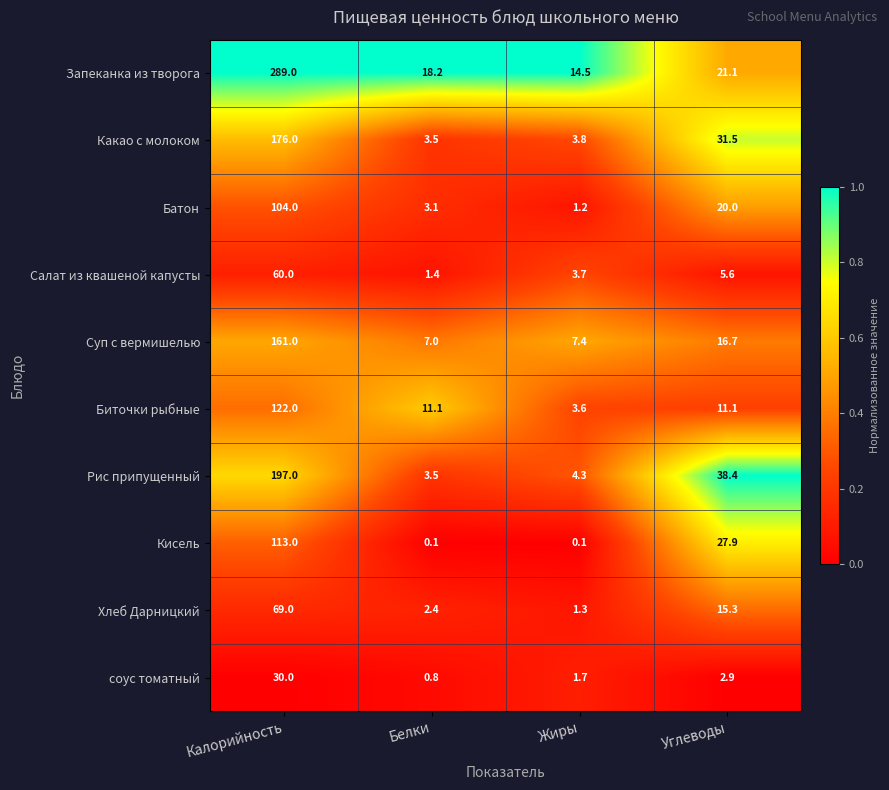

What is the highest value of the Хлеб Дарницкий series?

69.0